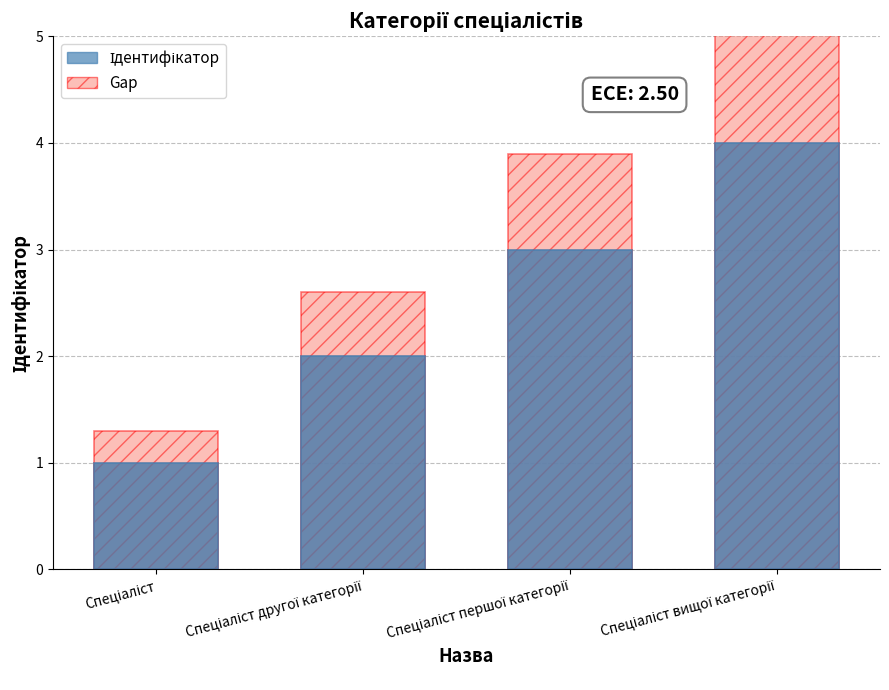

What are all the series names shown in the legend?

Ідентифікатор, Gap